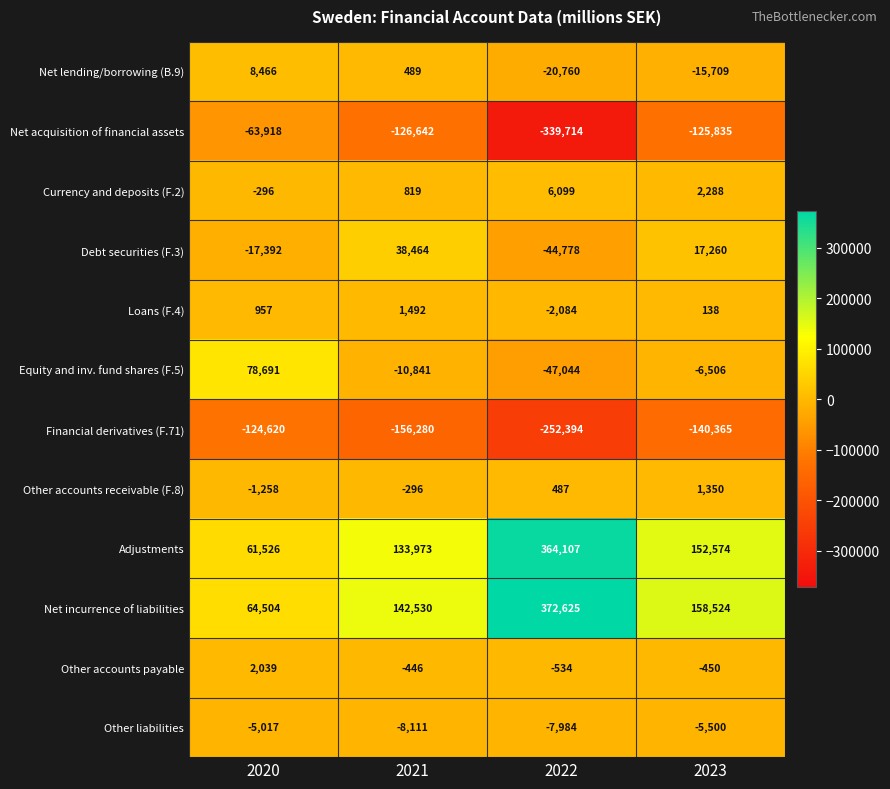

What value does the Loans (F.4) series have at 2021, to the nearest 100?

1500